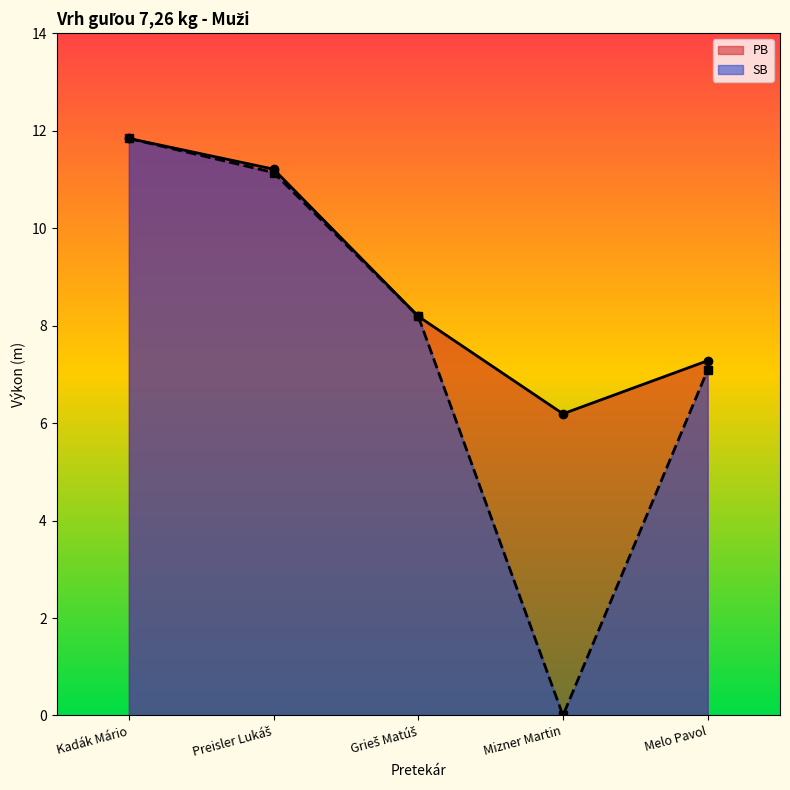

Which series has the largest total across all categories?

PB